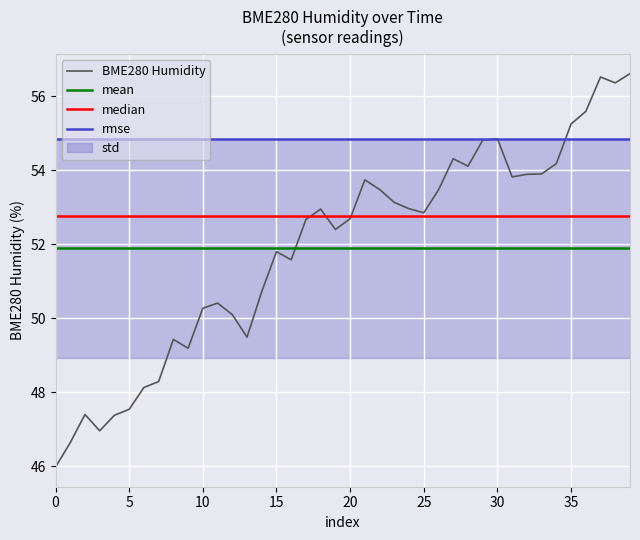

What is the change in value from 31 to 37?

+2.7